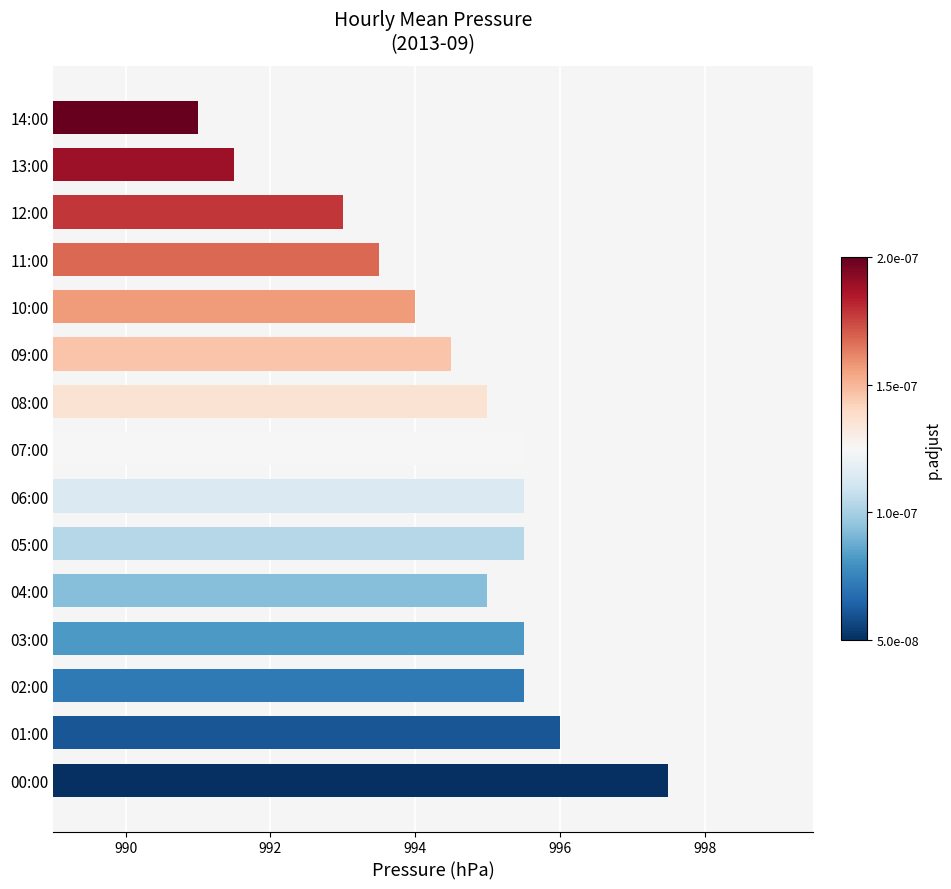

How many data points does each series have?

15